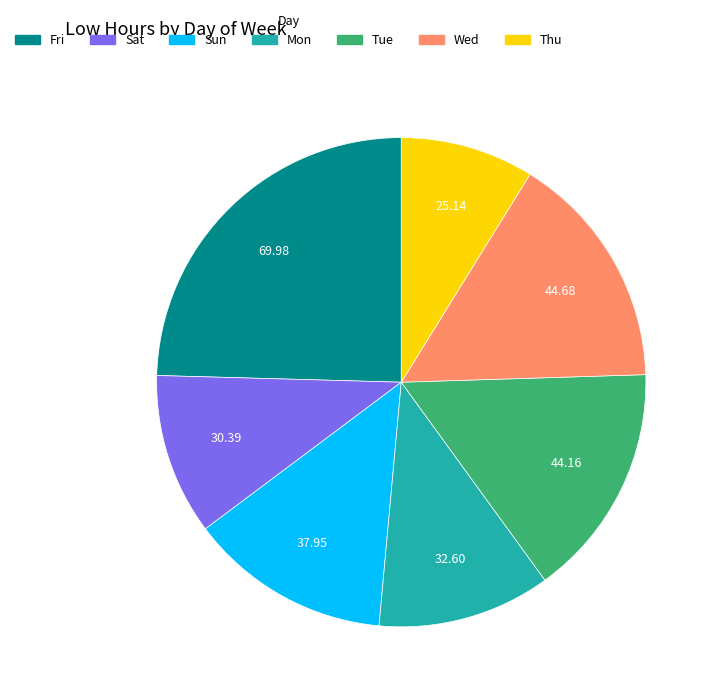

Is there any slice that represents more than half of the pie?

No